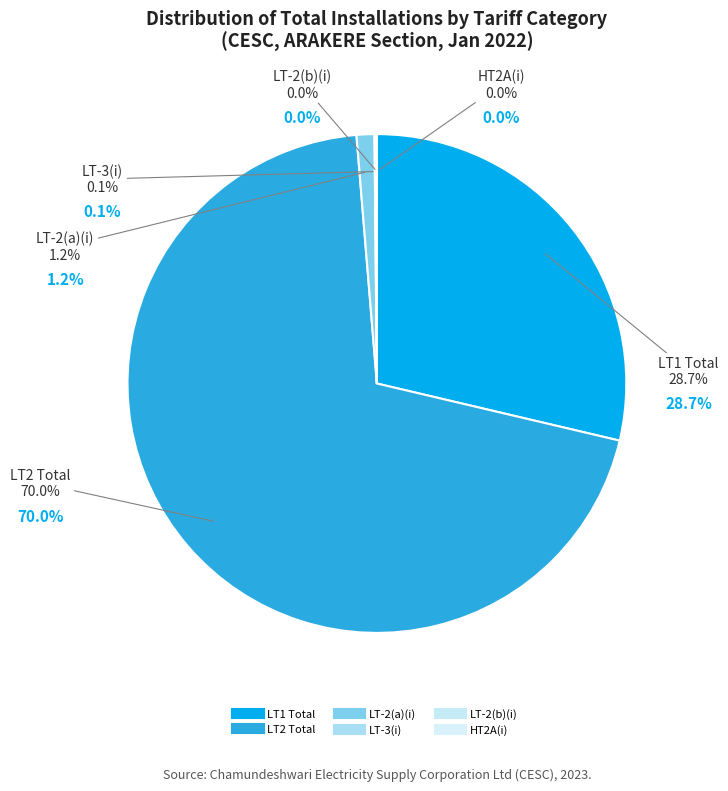

Count the number of slices in the pie.

6